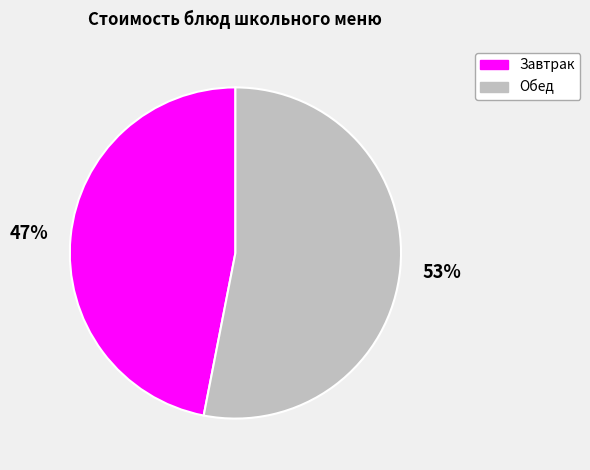

What is the ratio of the value at Завтрак to the value at Обед?

0.9